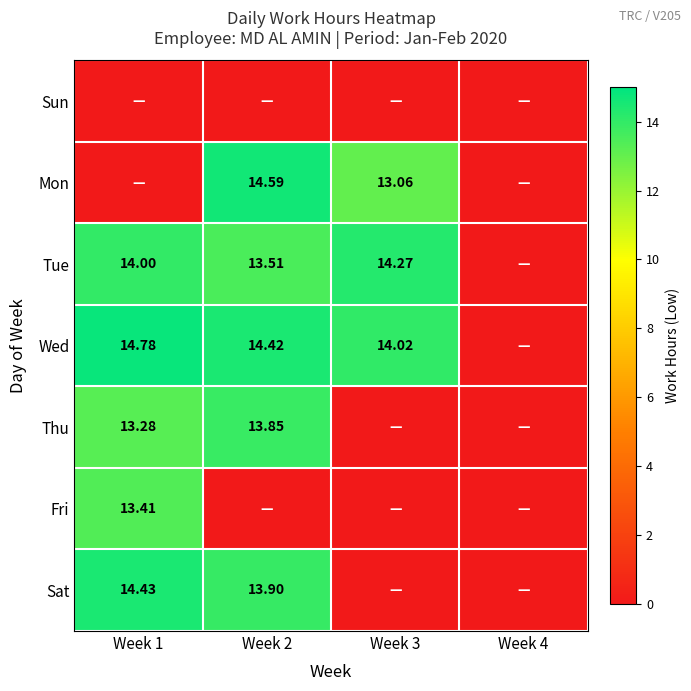

The Tue series shows 14.3 at Week 3. True or false?

True